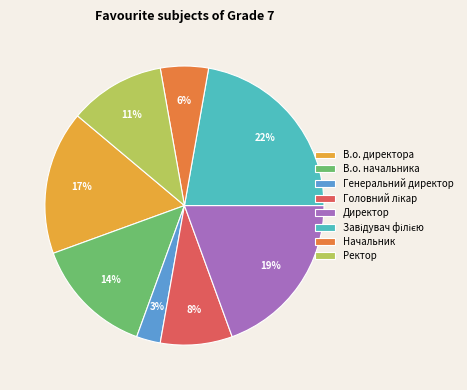

Which has a higher value, Директор or Начальник?

Директор